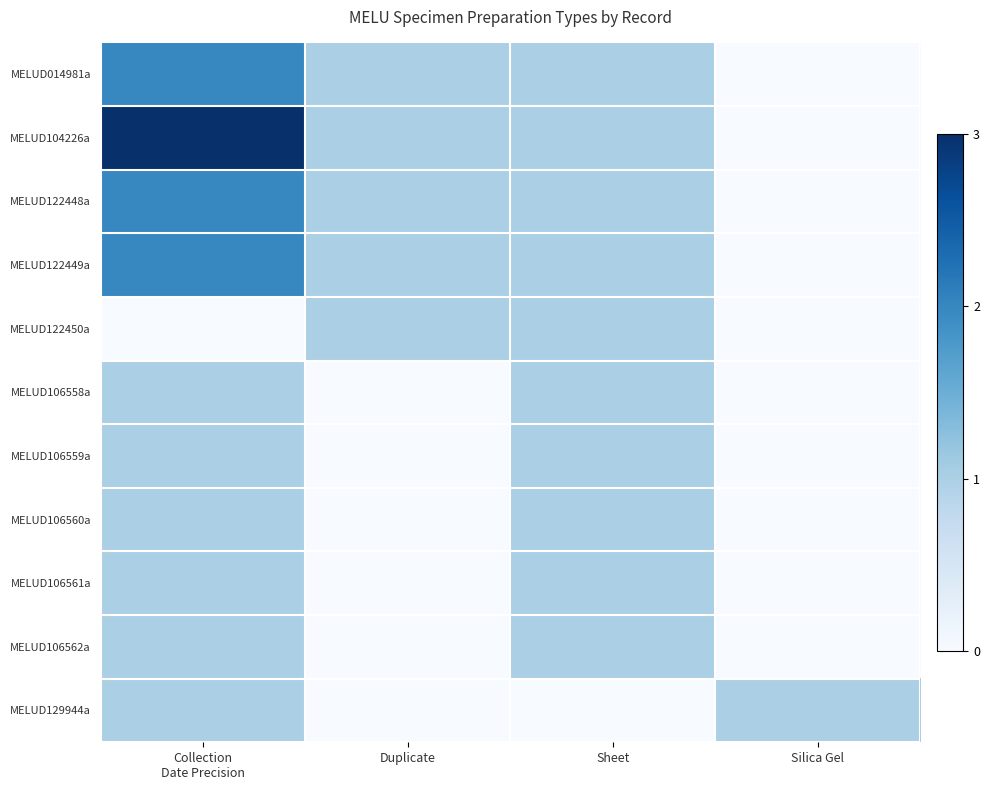

Rank the series by their maximum value, from highest to lowest.

MELUD104226a, MELUD014981a, MELUD122448a, MELUD122449a, MELUD122450a, MELUD106558a, MELUD106559a, MELUD106560a, MELUD106561a, MELUD106562a, MELUD129944a